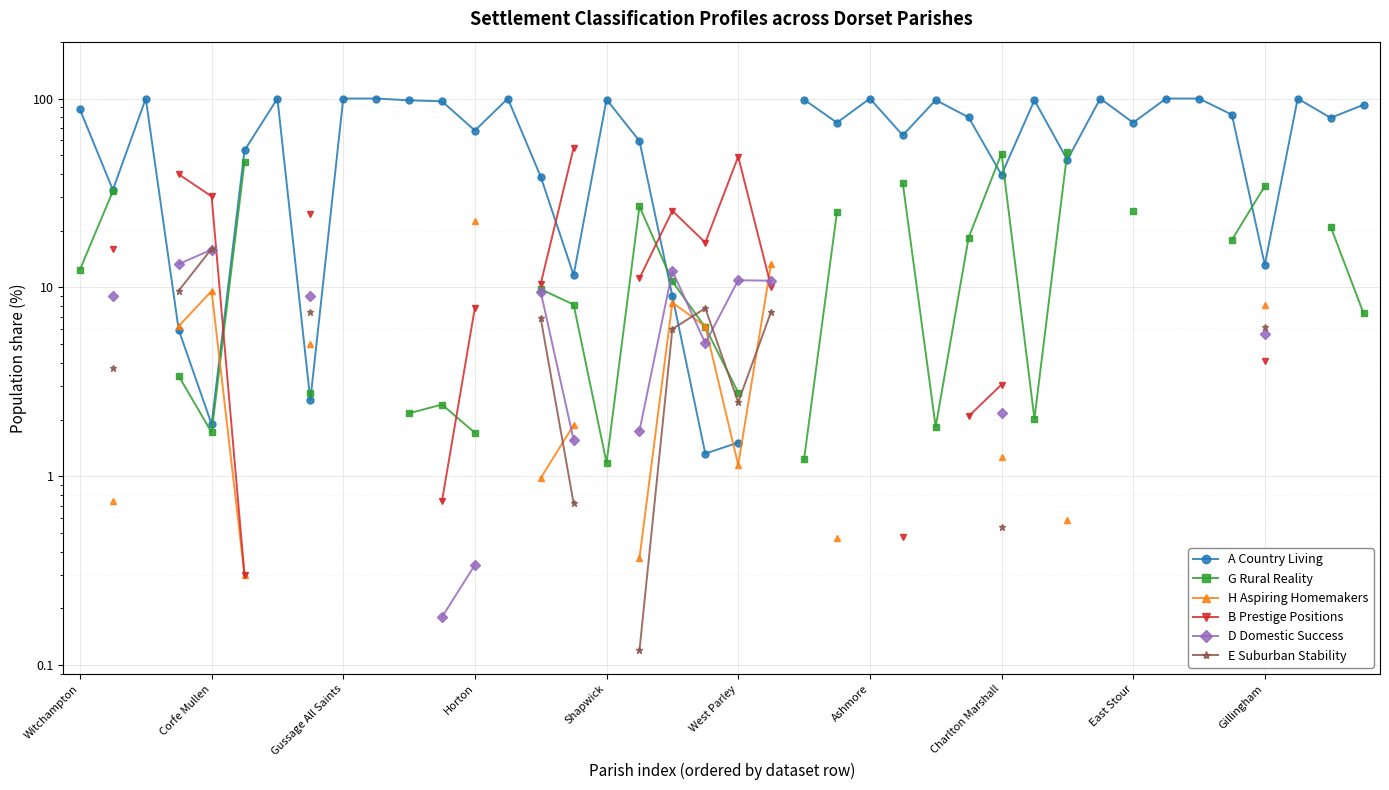

Which has a higher value, 34 or 17?

34